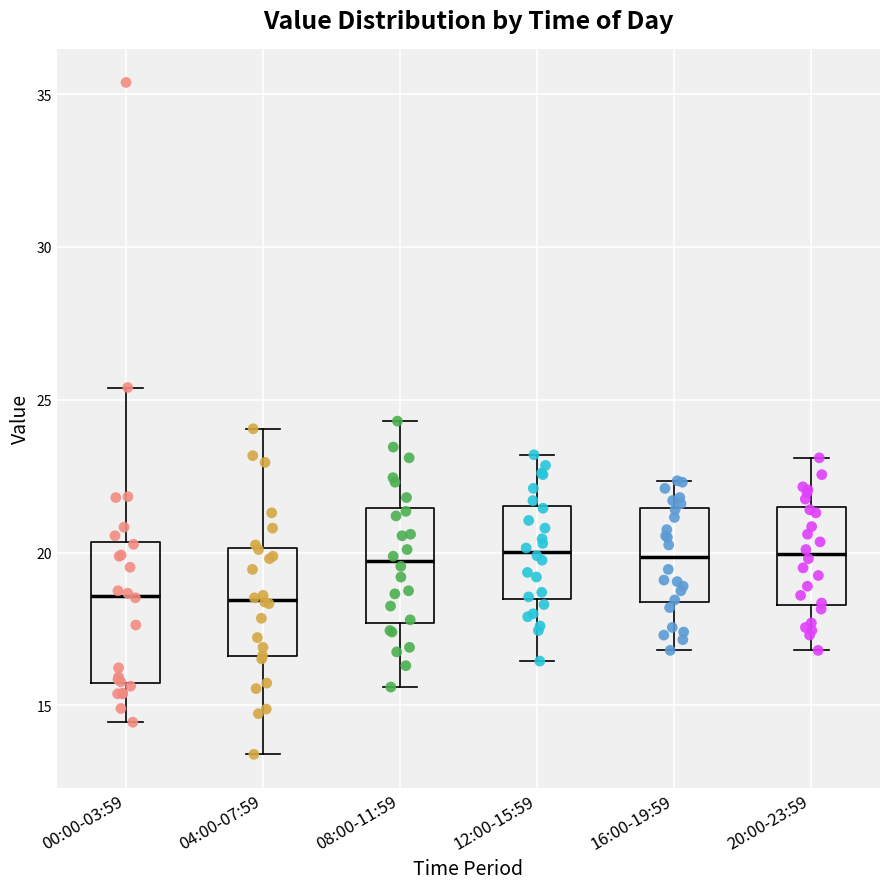

Which box is the tallest, from its lower edge to its upper edge?

00:00-03:59